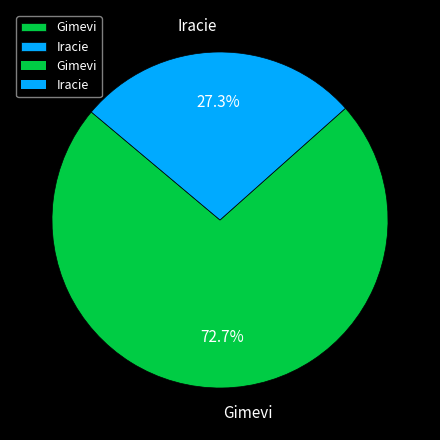

True or false: Gimevi accounts for 73% of the total.

True